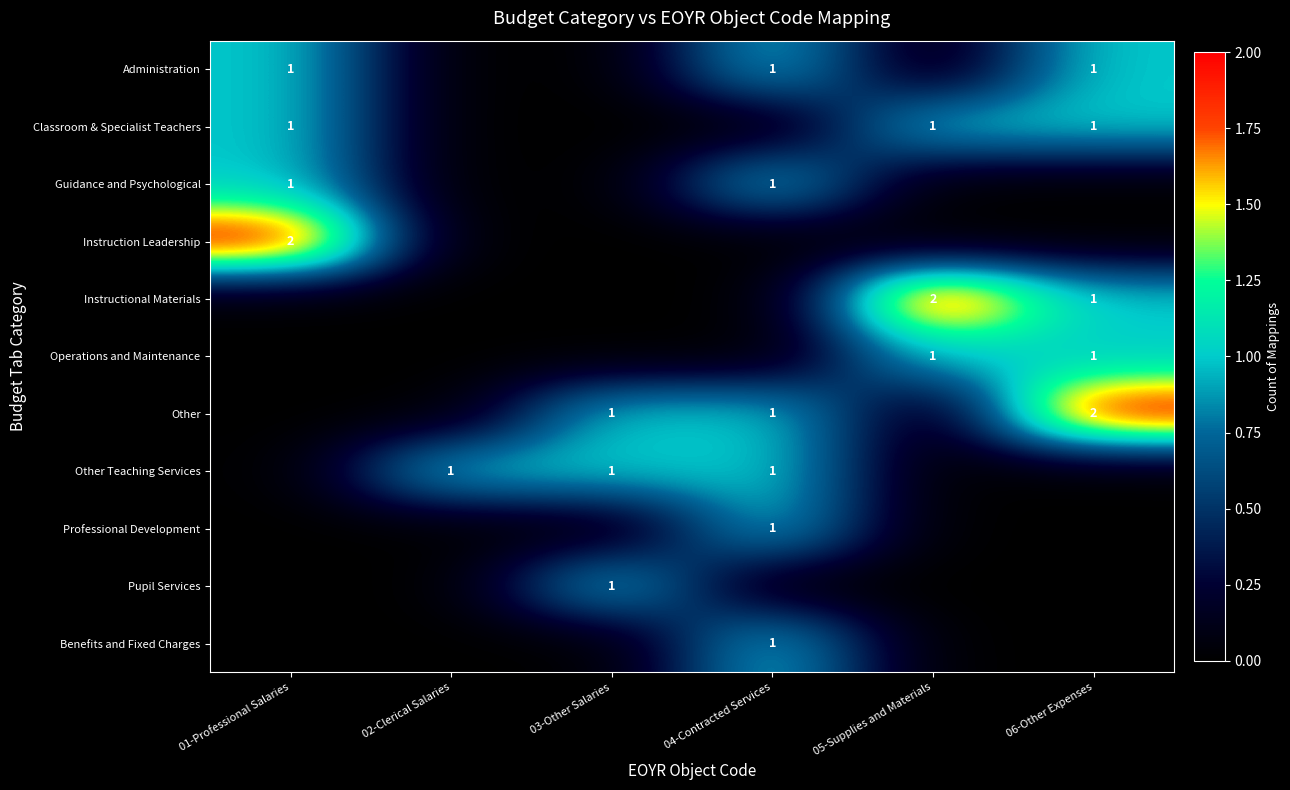

The Guidance and Psychological series shows 0 at 01-Professional Salaries. True or false?

False